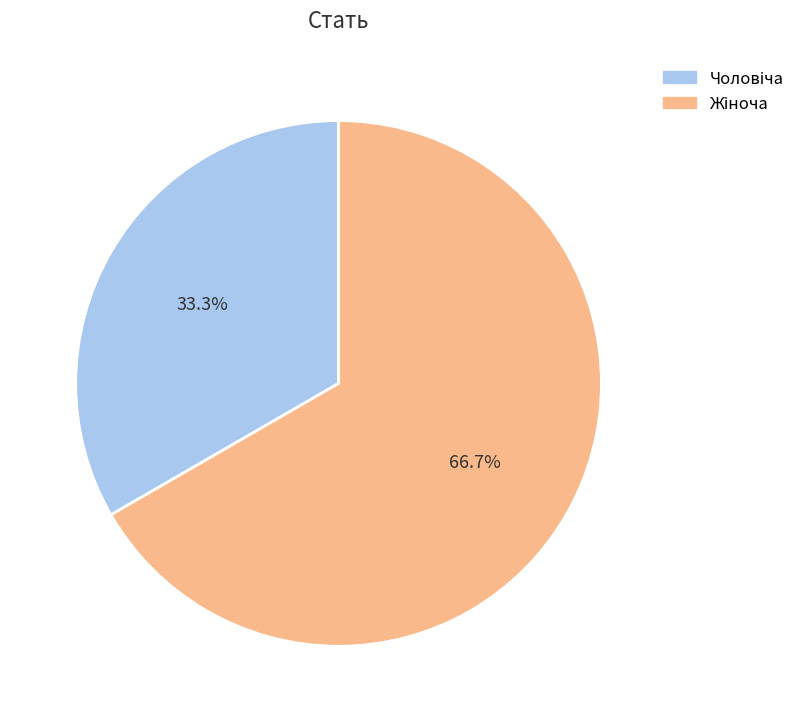

To the nearest percent, what is the average slice percentage?

50%